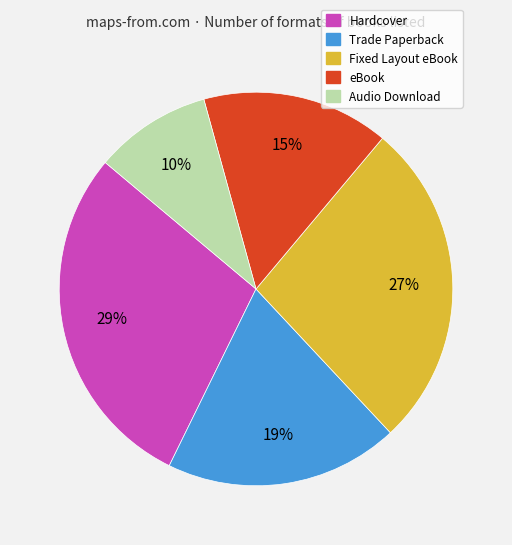

To the nearest percent, what percentage of the pie is Trade Paperback?

19%